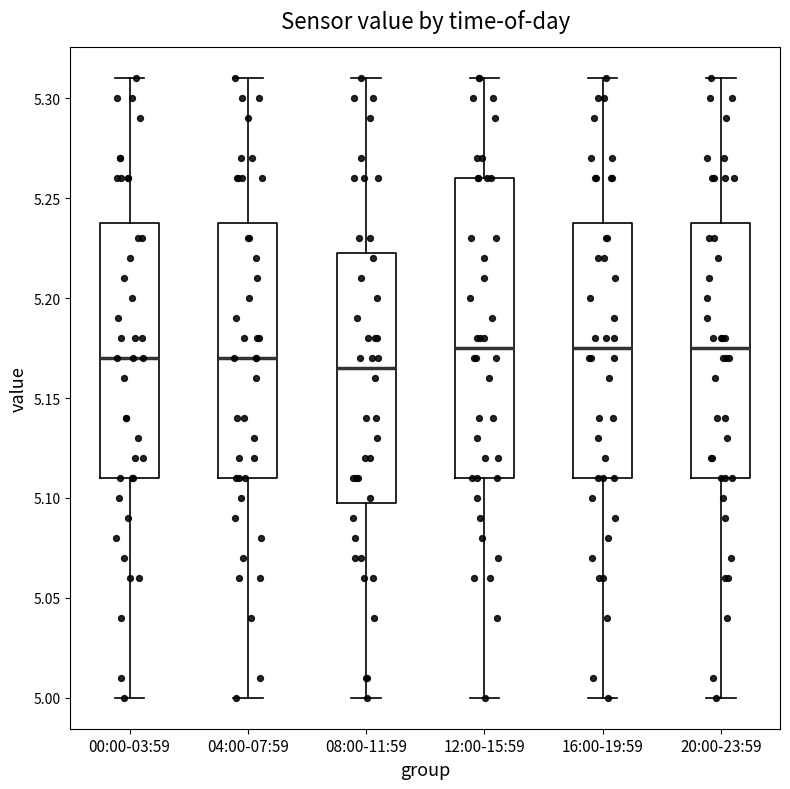

Reading left to right, transcribe this box plot: for each box, give where its median line is, the range the box spans, and where its two whiskers end, as read against the y-axis. The values are not printed on the chart, so give them approximately, as read against the axis.

00:00-03:59: median 5.170, box 5.110 to 5.240, whiskers 5.000 to 5.310
04:00-07:59: median 5.170, box 5.110 to 5.240, whiskers 5.000 to 5.310
08:00-11:59: median 5.165, box 5.100 to 5.225, whiskers 5.000 to 5.310
12:00-15:59: median 5.175, box 5.110 to 5.260, whiskers 5.000 to 5.310
16:00-19:59: median 5.175, box 5.110 to 5.240, whiskers 5.000 to 5.310
20:00-23:59: median 5.175, box 5.110 to 5.240, whiskers 5.000 to 5.310